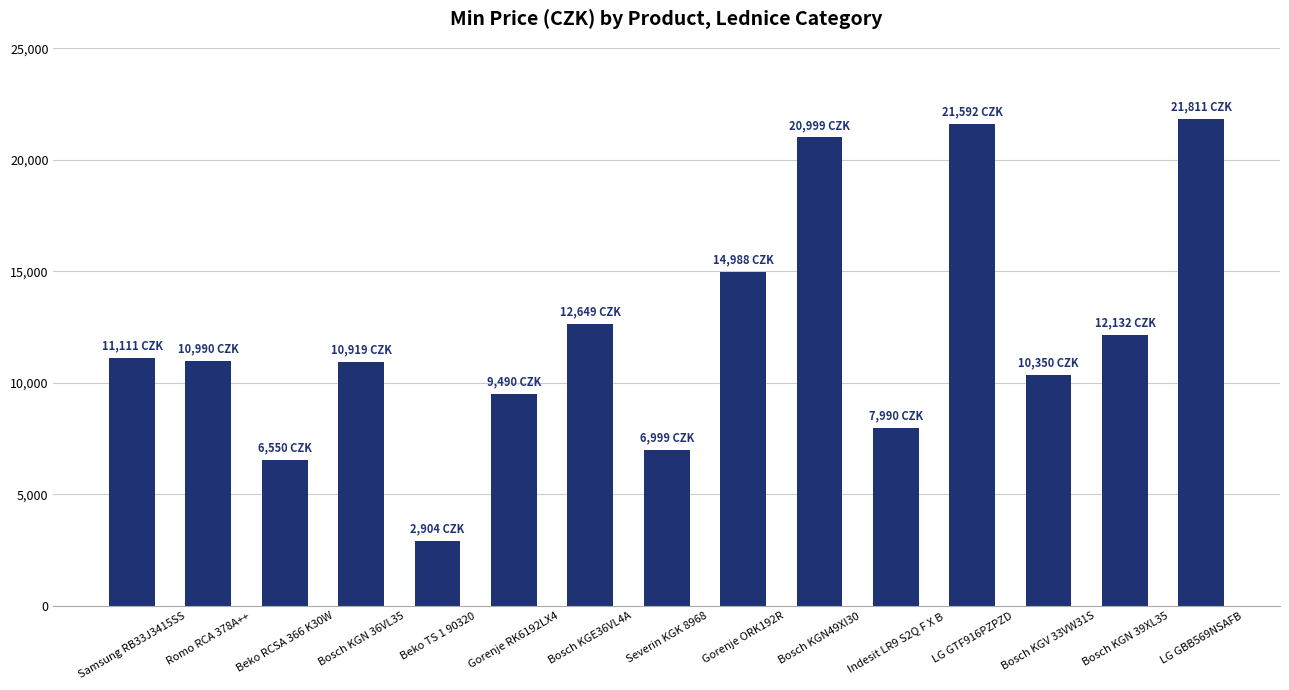

Which category has the highest value across all series?

LG GBB569NSAFB